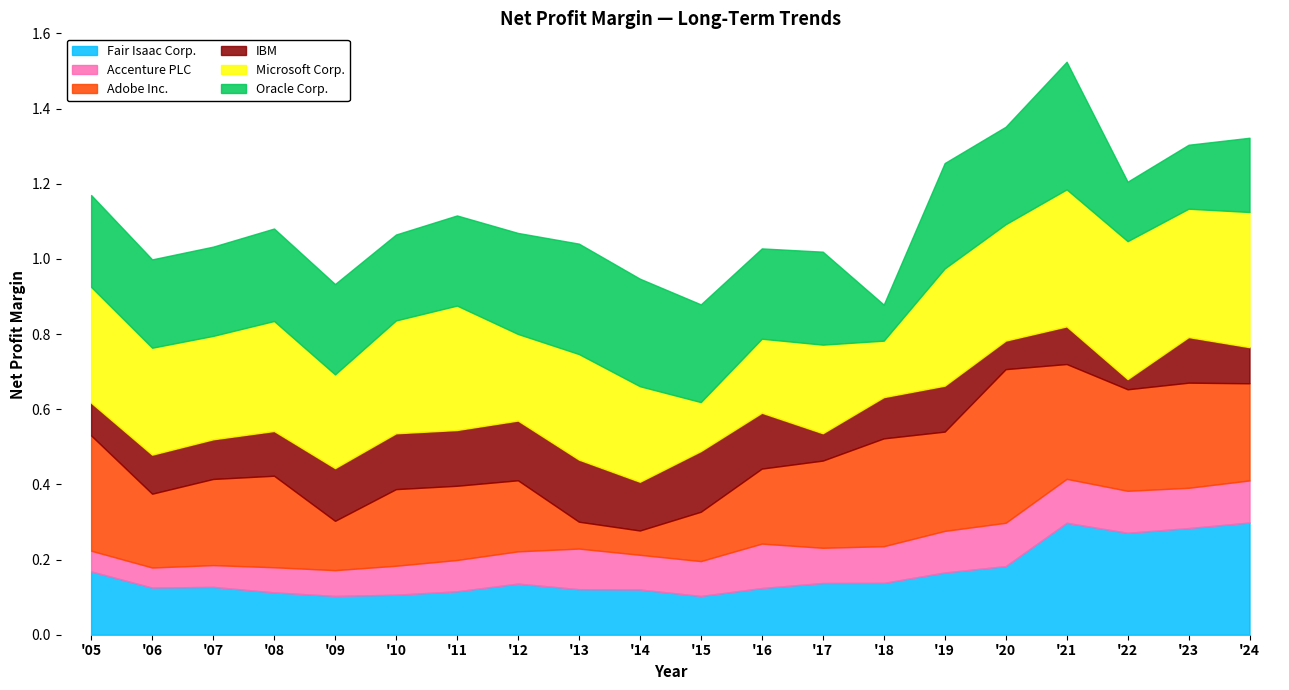

How many series are shown in this chart?

6